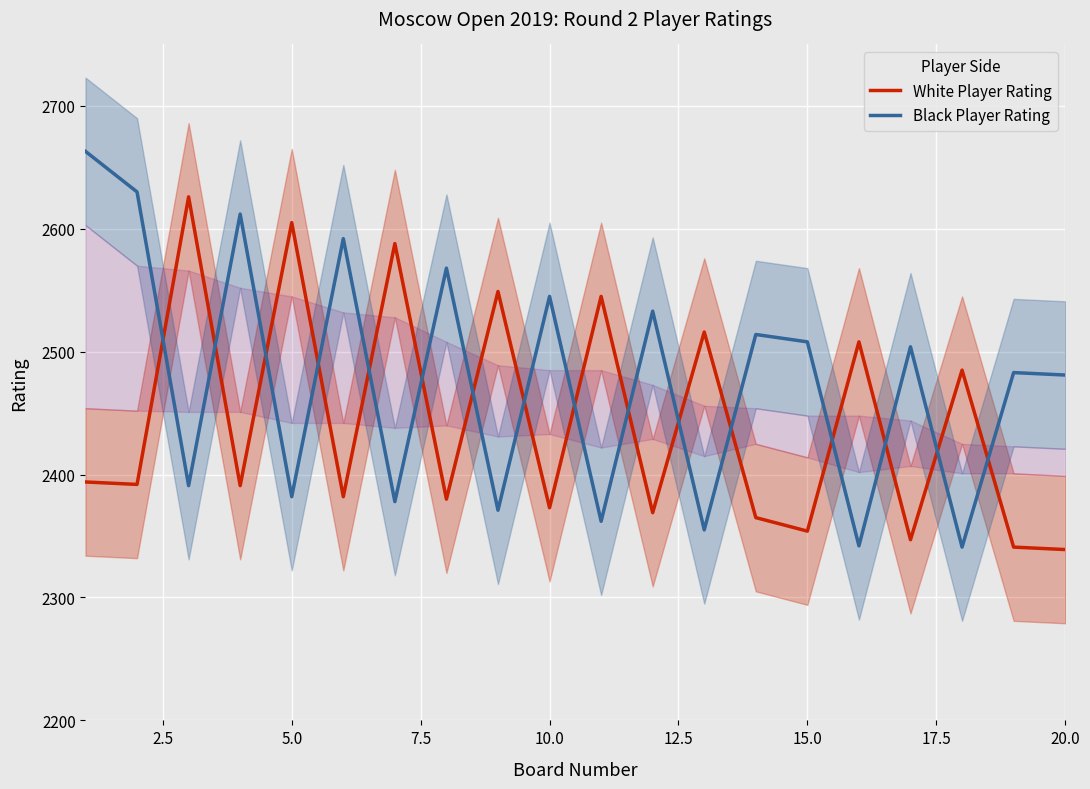

How many categories are shown in the chart?

20